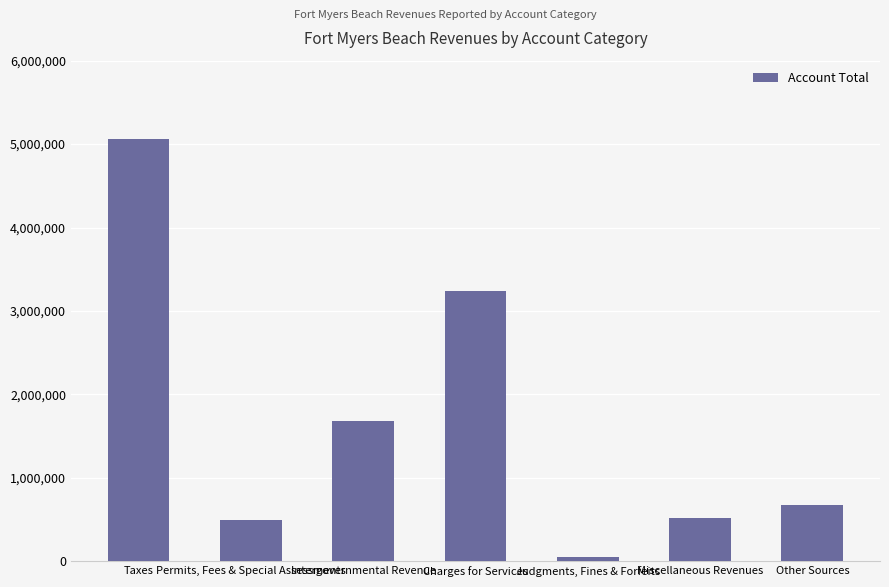

Rank the categories by value from highest to lowest.

Taxes, Charges for Services, Intergovernmental Revenue, Other Sources, Miscellaneous Revenues, Permits, Fees & Special Assessments, Judgments, Fines & Forfeits